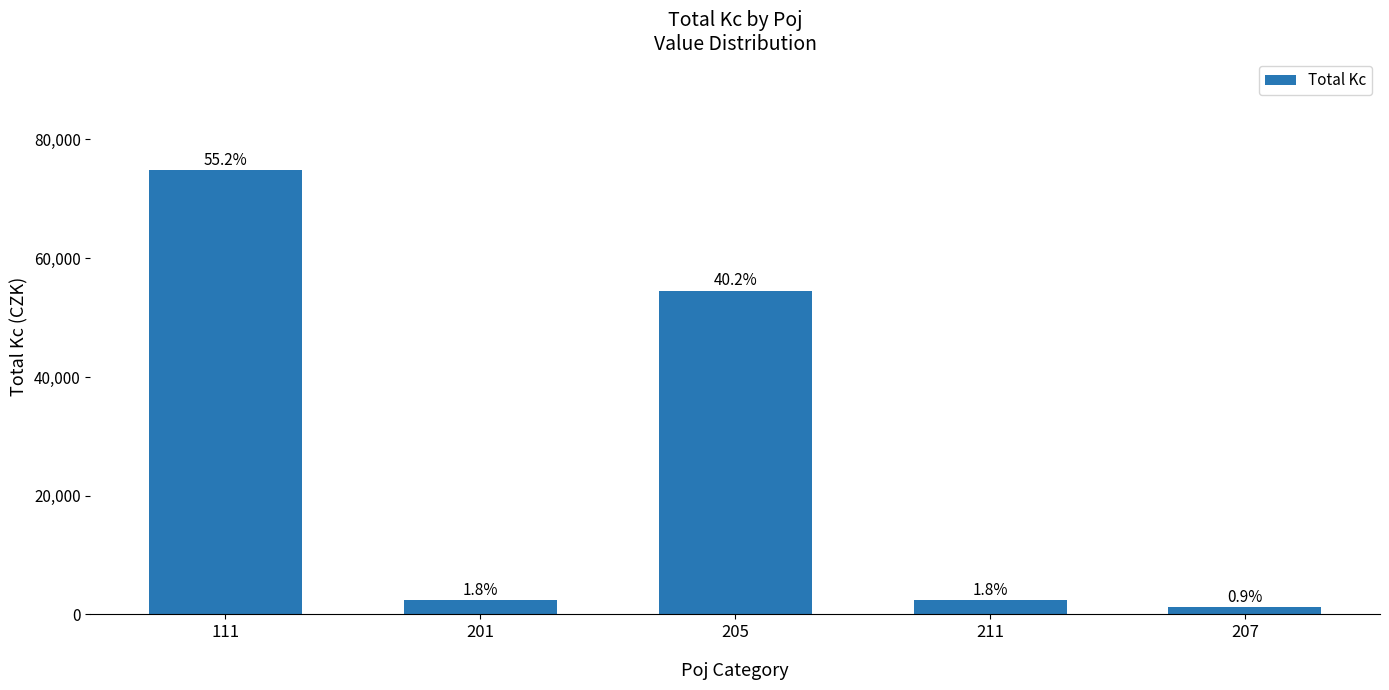

Does the chart contain any negative values?

No